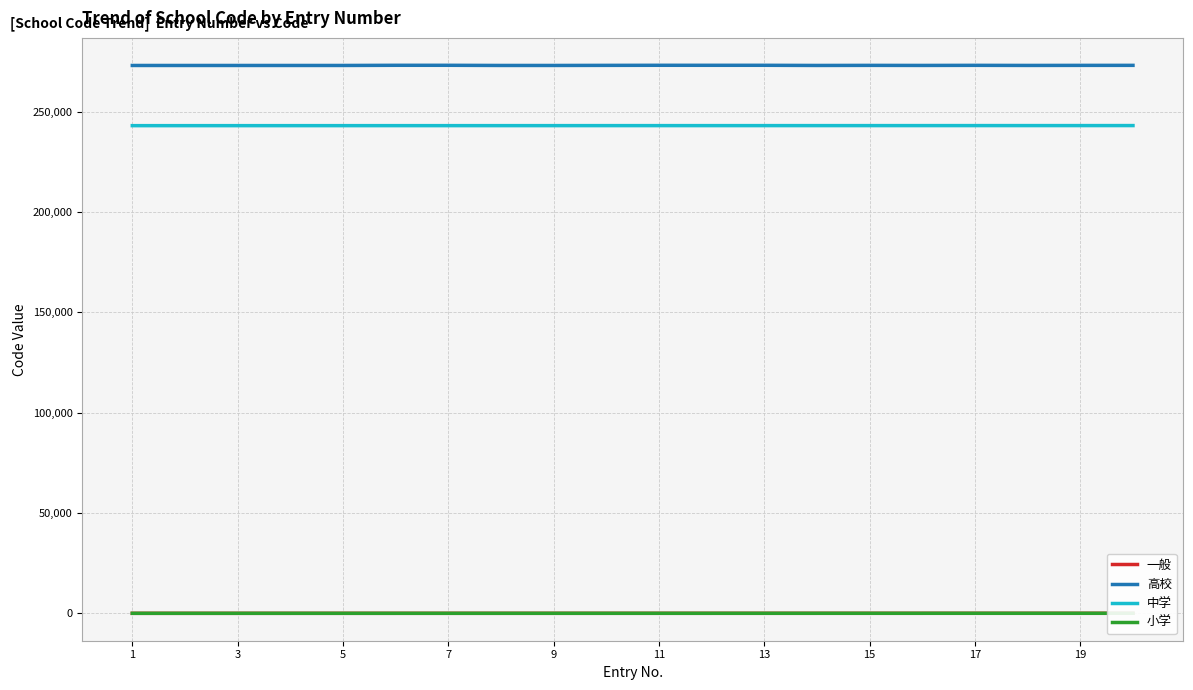

What is the difference between the 中学 values at 15 and 13?

2